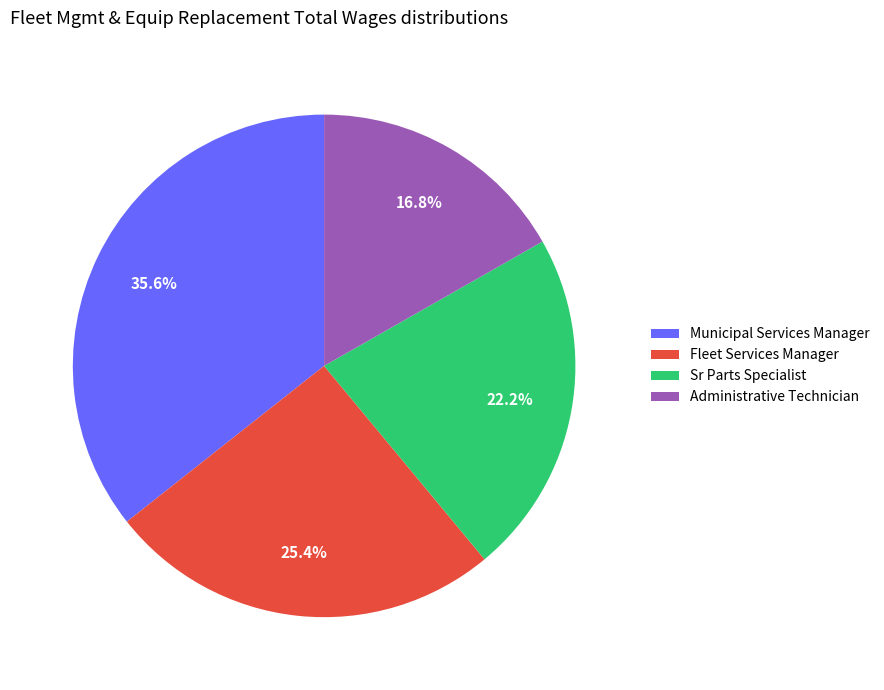

Between Municipal Services Manager and Administrative Technician, which is larger?

Municipal Services Manager